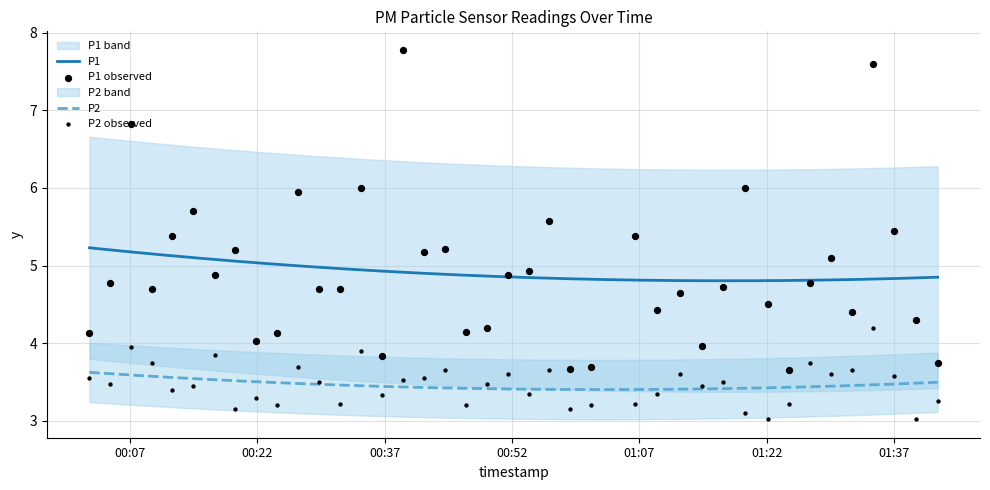

Which series has the largest total across all categories?

P1